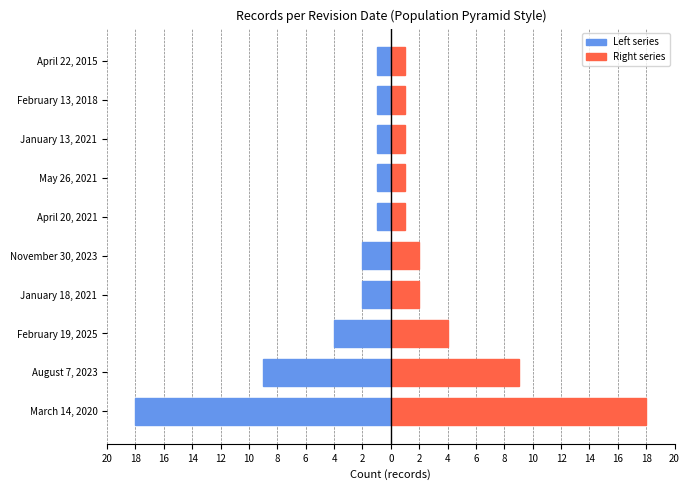

Count the number of categories in the chart.

10